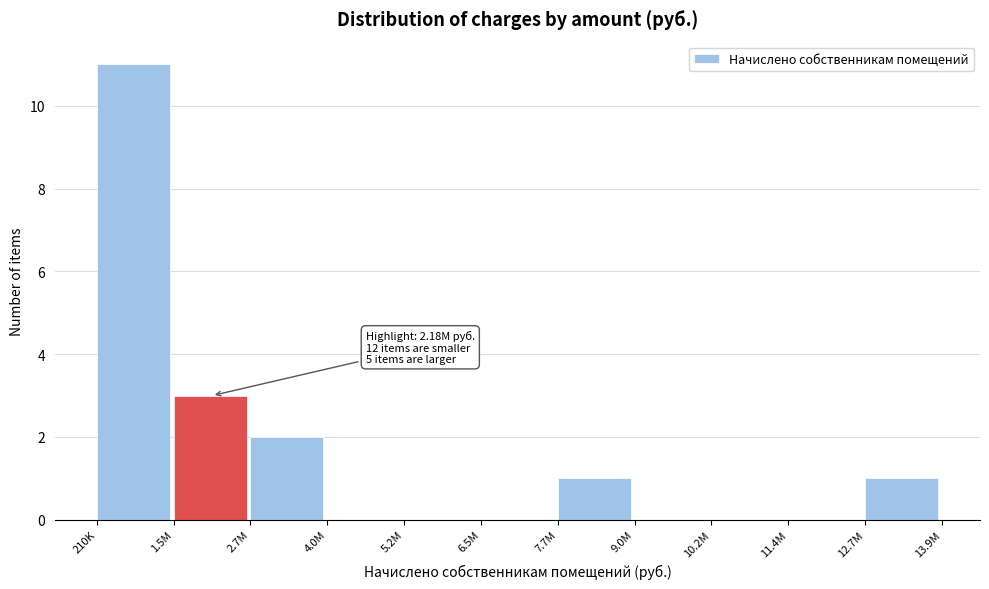

Reading left to right, list all the values displayed in this chart.

210K=11	1.5M=3	2.7M=2	4.0M=0	5.2M=0	6.5M=0	7.7M=1	9.0M=0	10.2M=0	11.4M=0	12.7M=1